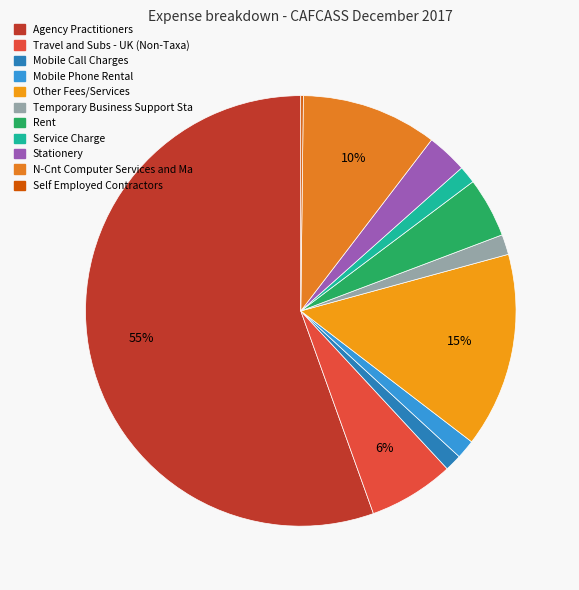

What is the ratio of the value at Mobile Call Charges to the value at Rent?

0.3